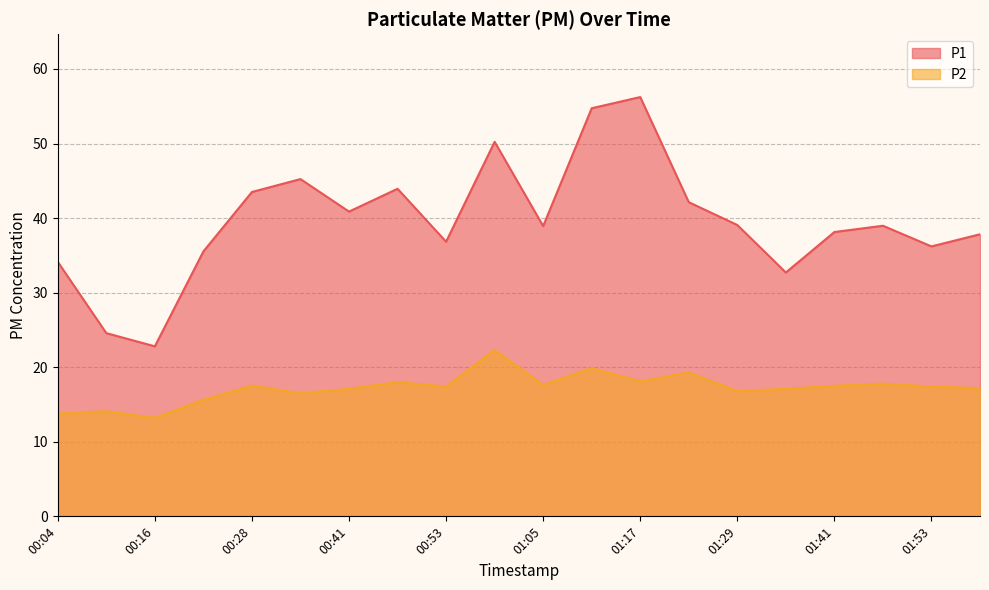

List the series in order of their peak value, lowest first.

P2, P1